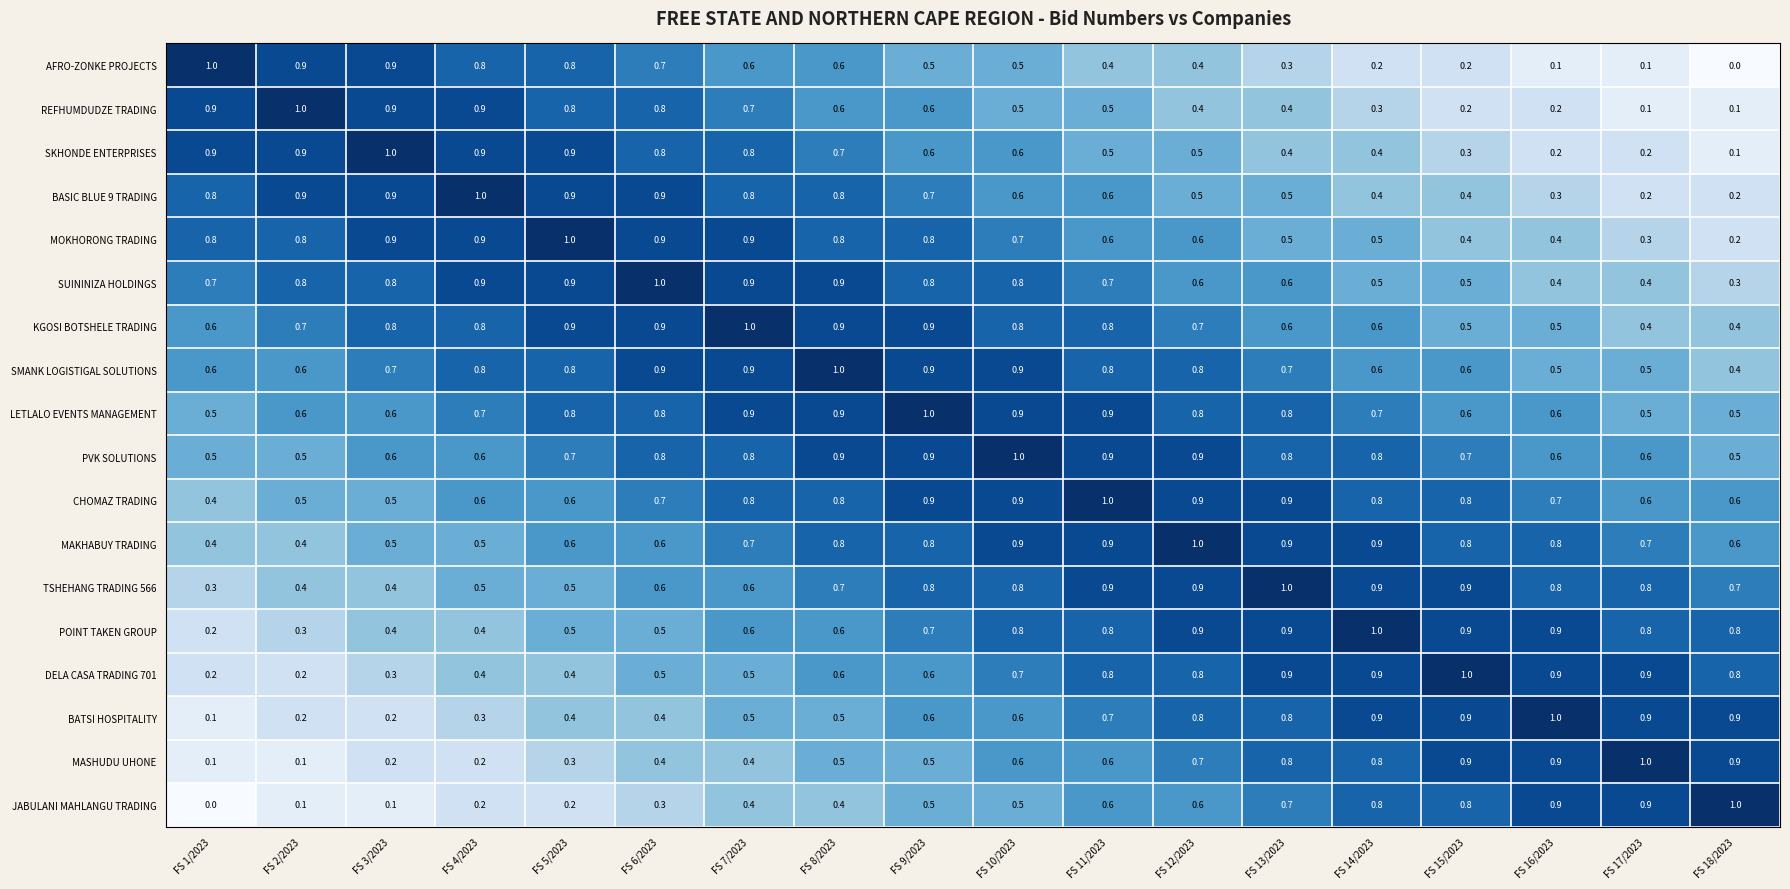

What is the average value of the TSHEHANG TRADING 566 series?

0.7